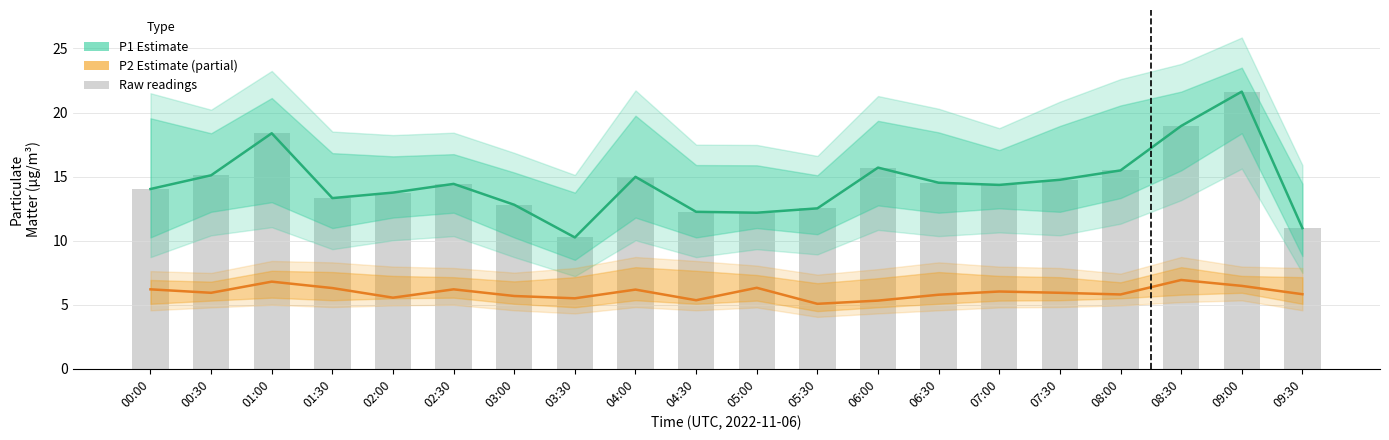

At which label does P1 (Estimate) reach its peak?

09:00